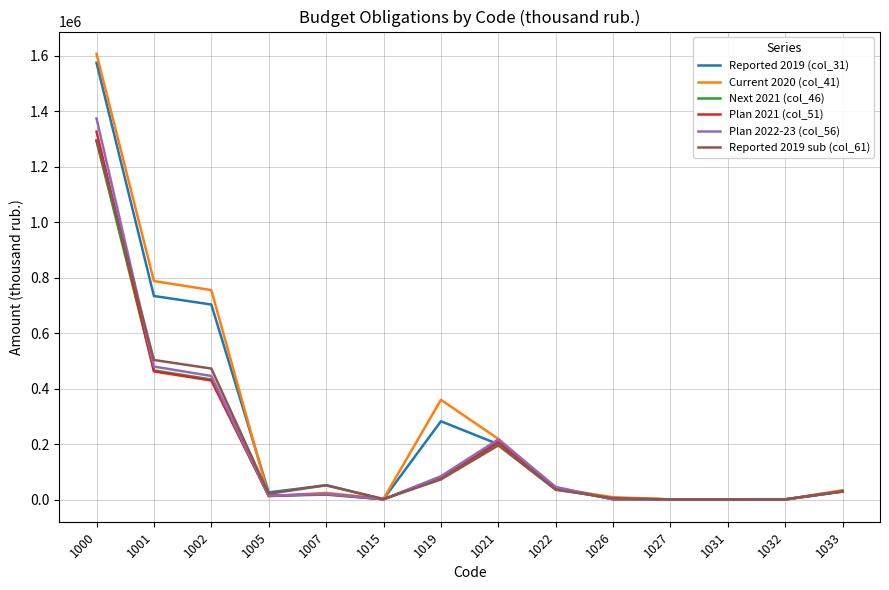

Is this an area chart (filled region under the line)?

No